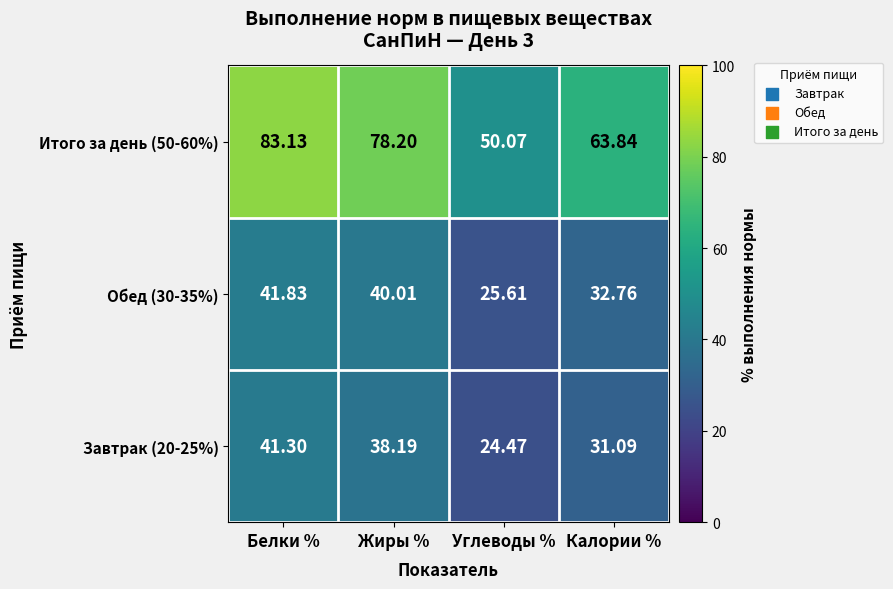

How many series are shown in this chart?

3